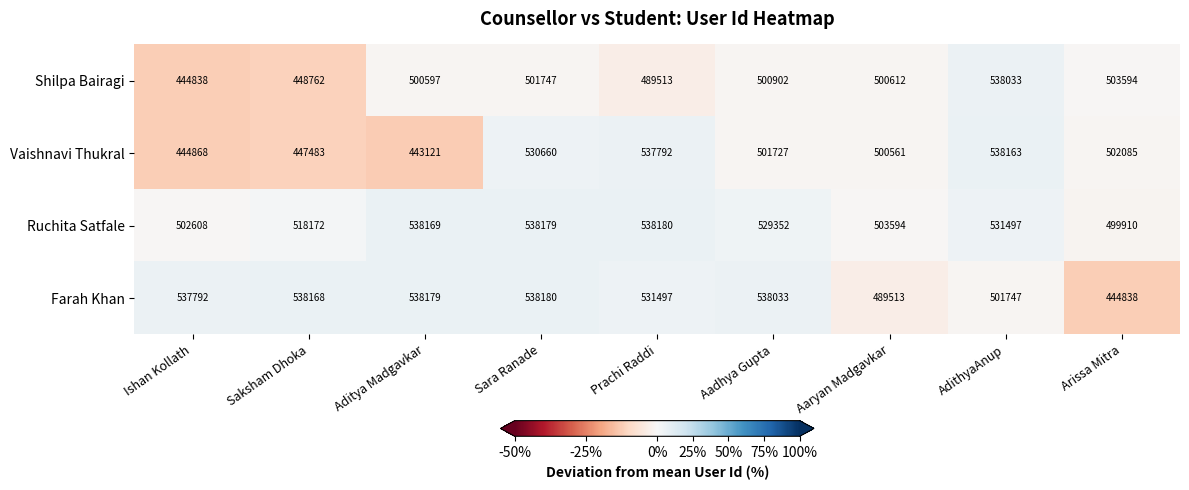

Which series has the widest spread of values?

Vaishnavi Thukral